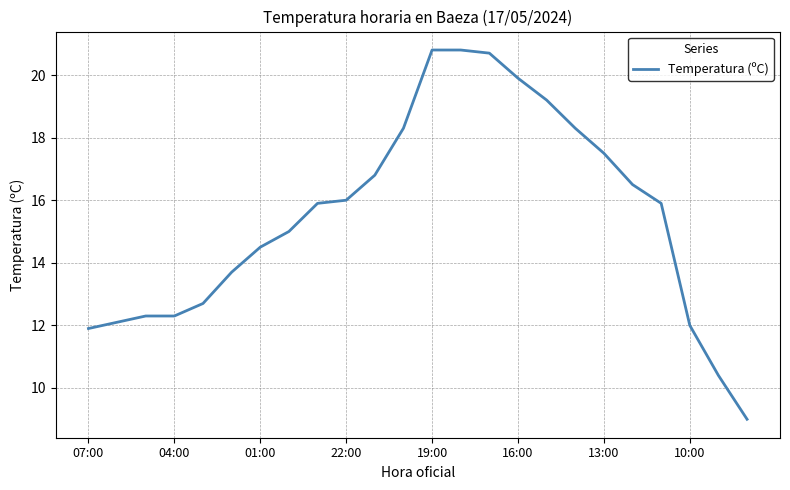

What is the difference between the maximum and minimum values?

11.8